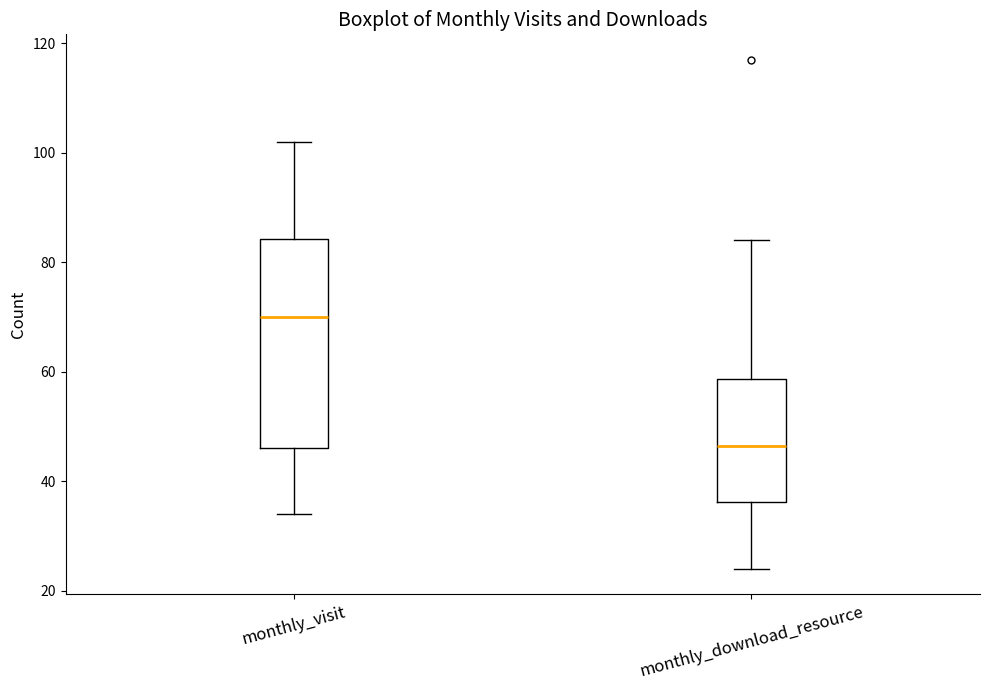

Reading left to right, read every box against the y-axis: the position of its median line, the range the box covers, and the ends of its whiskers. The values are not printed on the chart, so give them approximately, as read against the axis.

monthly_visit: median 70, box 46 to 84, whiskers 34 to 102
monthly_download_resource: median 46, box 36 to 58, whiskers 24 to 84